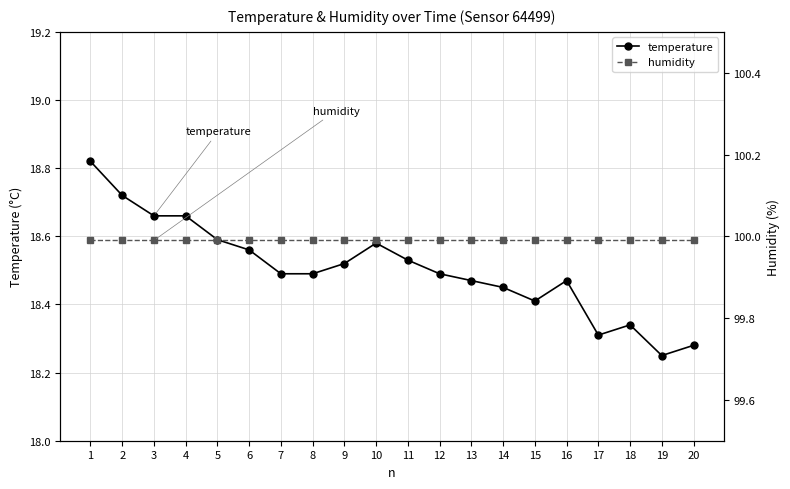

Reading right to left, extract all data points from this chart.

temperature: 18.3	18.2	18.3	18.3	18.5	18.4	18.4	18.5	18.5	18.5	18.6	18.5	18.5	18.5	18.6	18.6	18.7	18.7	18.7	18.8
humidity: 100.0	100.0	100.0	100.0	100.0	100.0	100.0	100.0	100.0	100.0	100.0	100.0	100.0	100.0	100.0	100.0	100.0	100.0	100.0	100.0